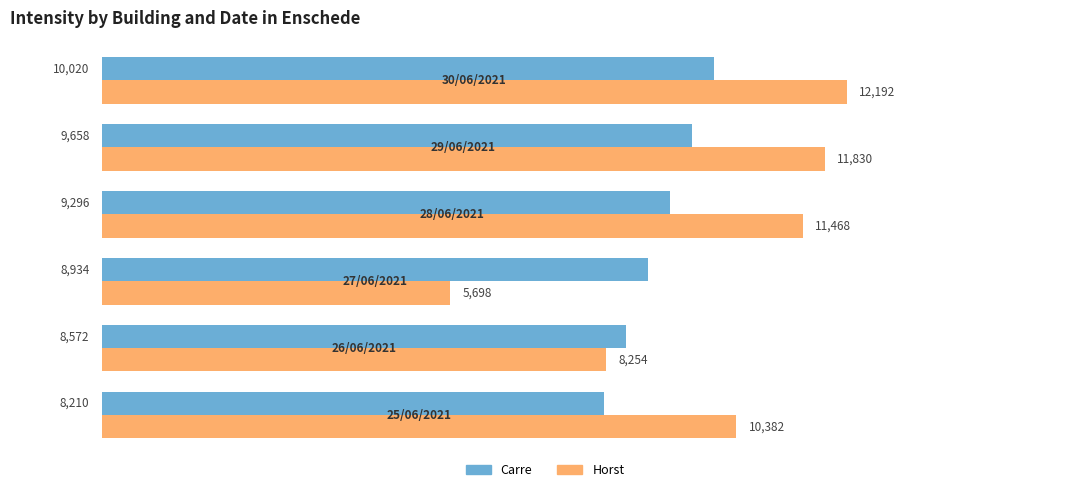

At how many categories does at least one series exceed 9239?

4